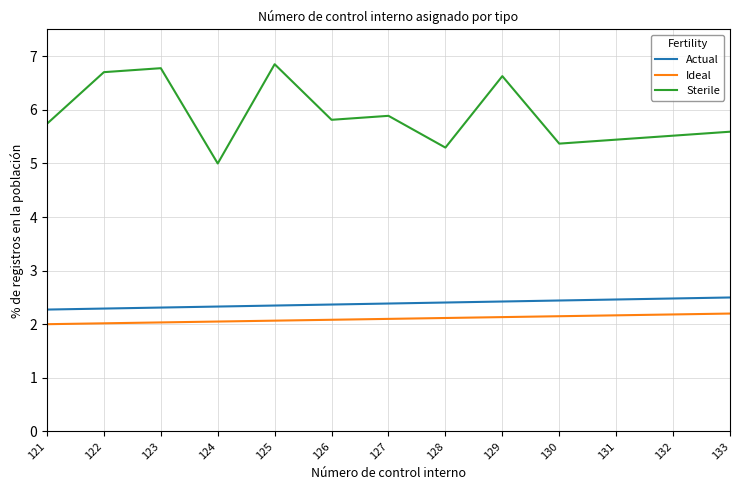

Read the Actual value at 133.

2.5